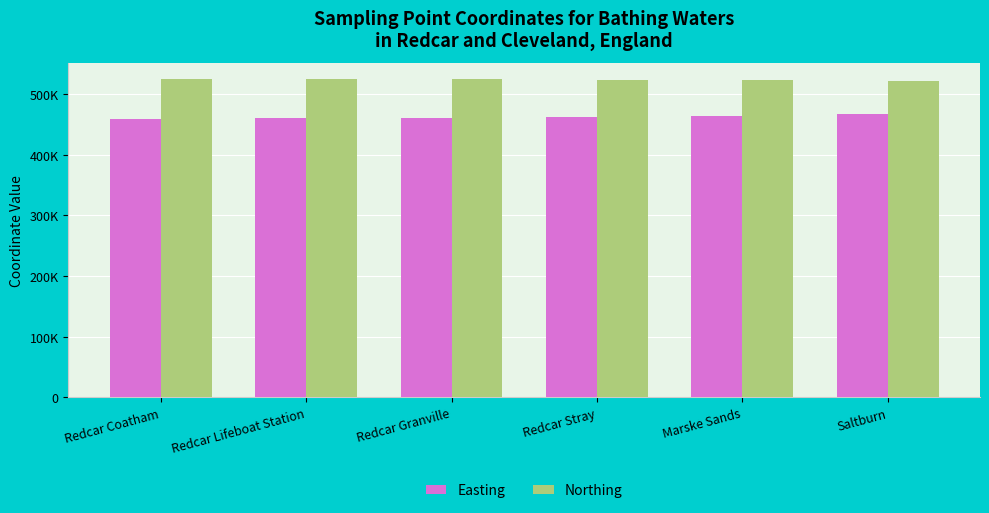

What is the approximate value of Easting at Redcar Coatham, to the nearest 100?

459400